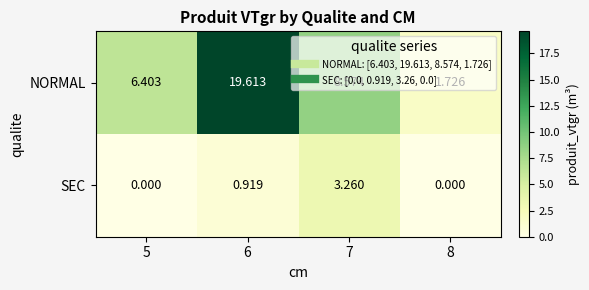

Which series changed the most between 6 and 7?

NORMAL